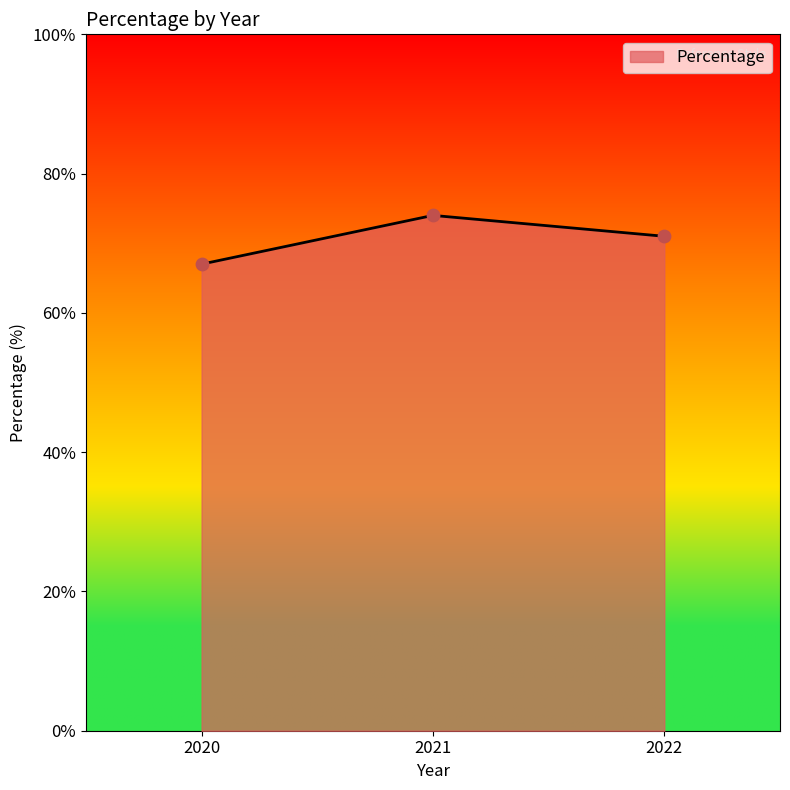

Which has a higher value, 2020 or 2021?

2021